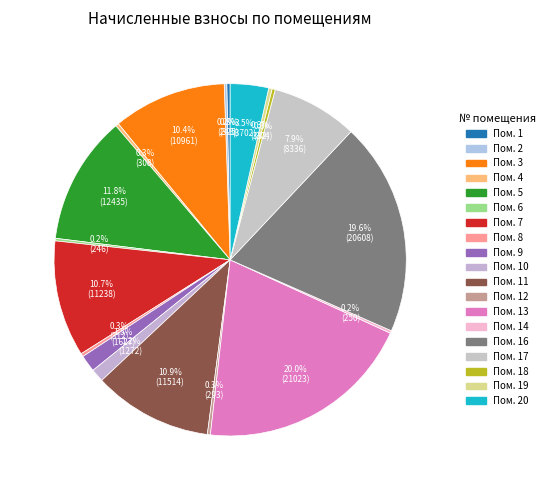

To the nearest percent, what is the average slice percentage?

5%